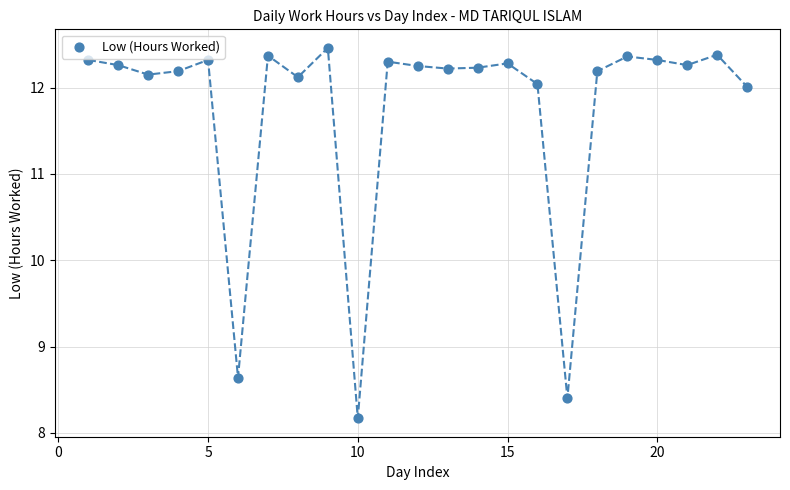

What Y value in the scatter plot is closest to 10?

8.6